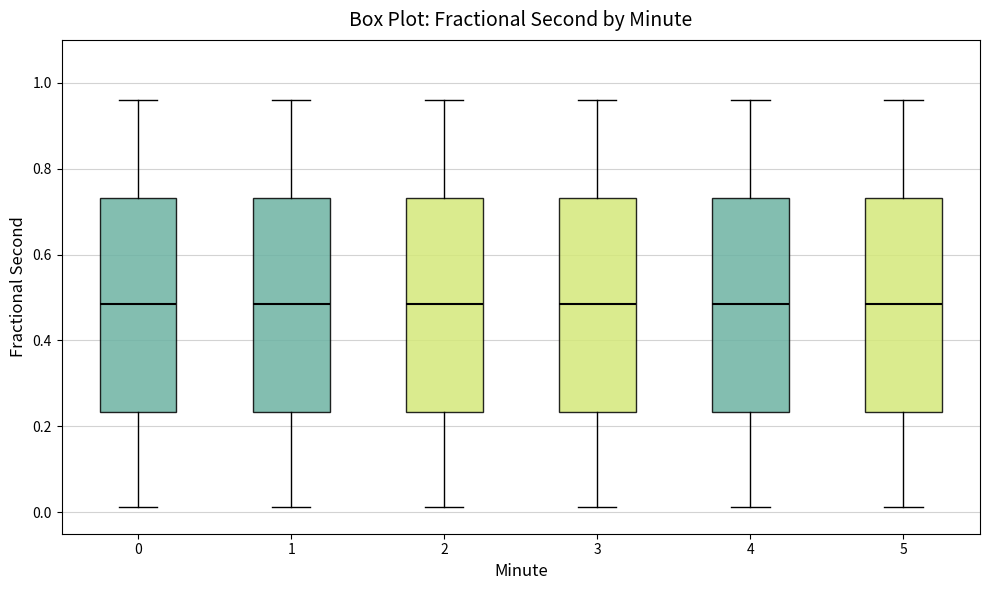

Reading left to right, transcribe this box plot: for each box, give where its median line is, the range the box spans, and where its two whiskers end, as read against the y-axis. The values are not printed on the chart, so give them approximately, as read against the axis.

0: median 0.48, box 0.24 to 0.74, whiskers 0.02 to 0.96
1: median 0.48, box 0.24 to 0.74, whiskers 0.02 to 0.96
2: median 0.48, box 0.24 to 0.74, whiskers 0.02 to 0.96
3: median 0.48, box 0.24 to 0.74, whiskers 0.02 to 0.96
4: median 0.48, box 0.24 to 0.74, whiskers 0.02 to 0.96
5: median 0.48, box 0.24 to 0.74, whiskers 0.02 to 0.96